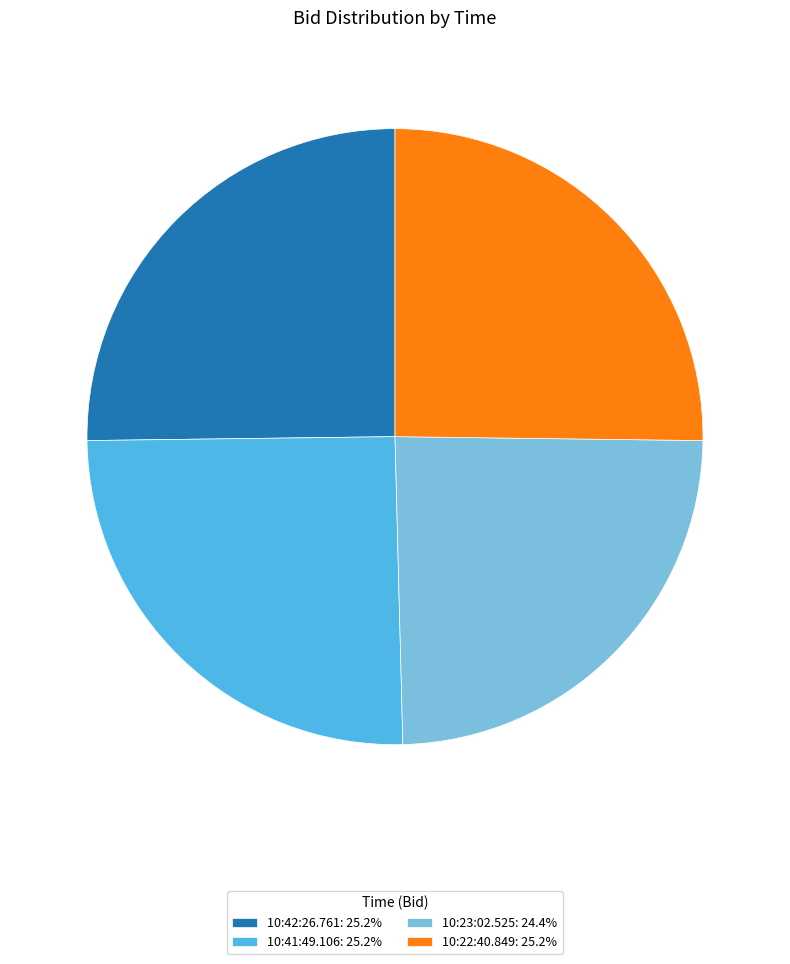

How many segments does this pie chart have?

4